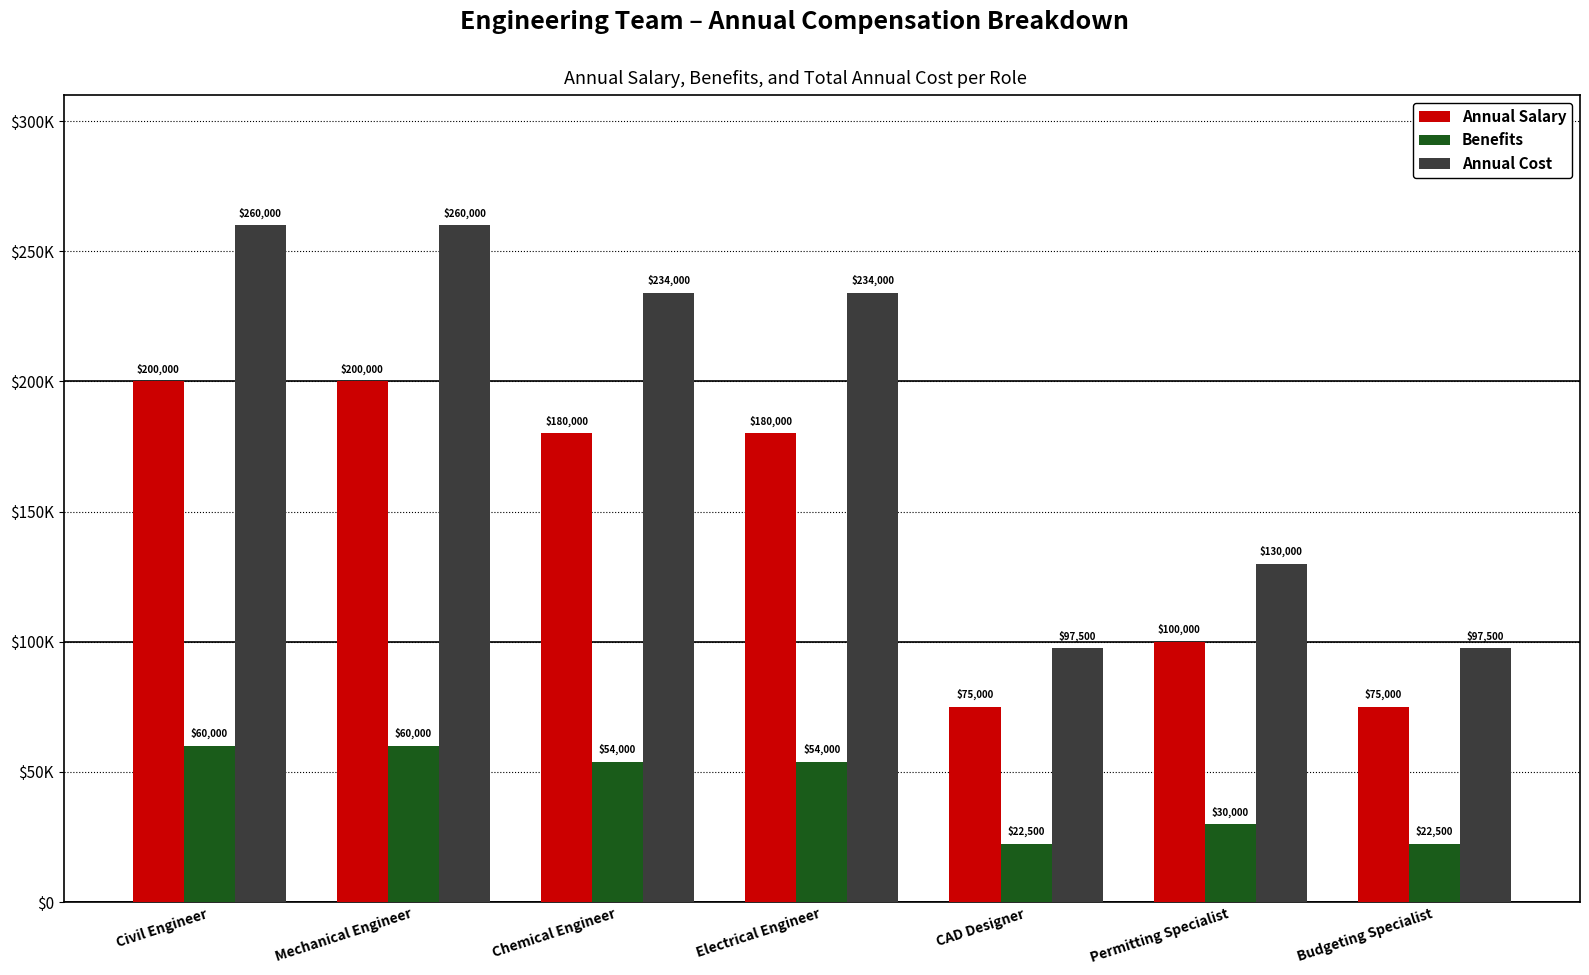

Does the chart contain any negative values?

No